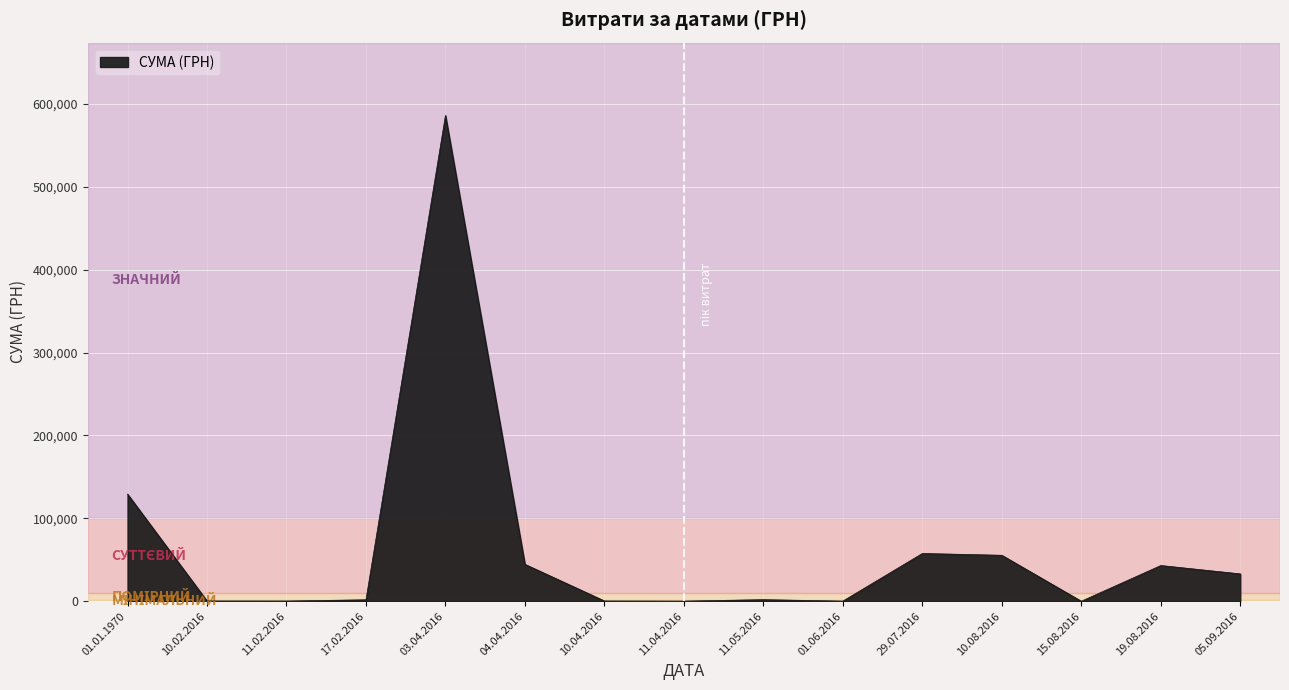

What is the change in value from 11.02.2016 to 05.09.2016?

+32717.5